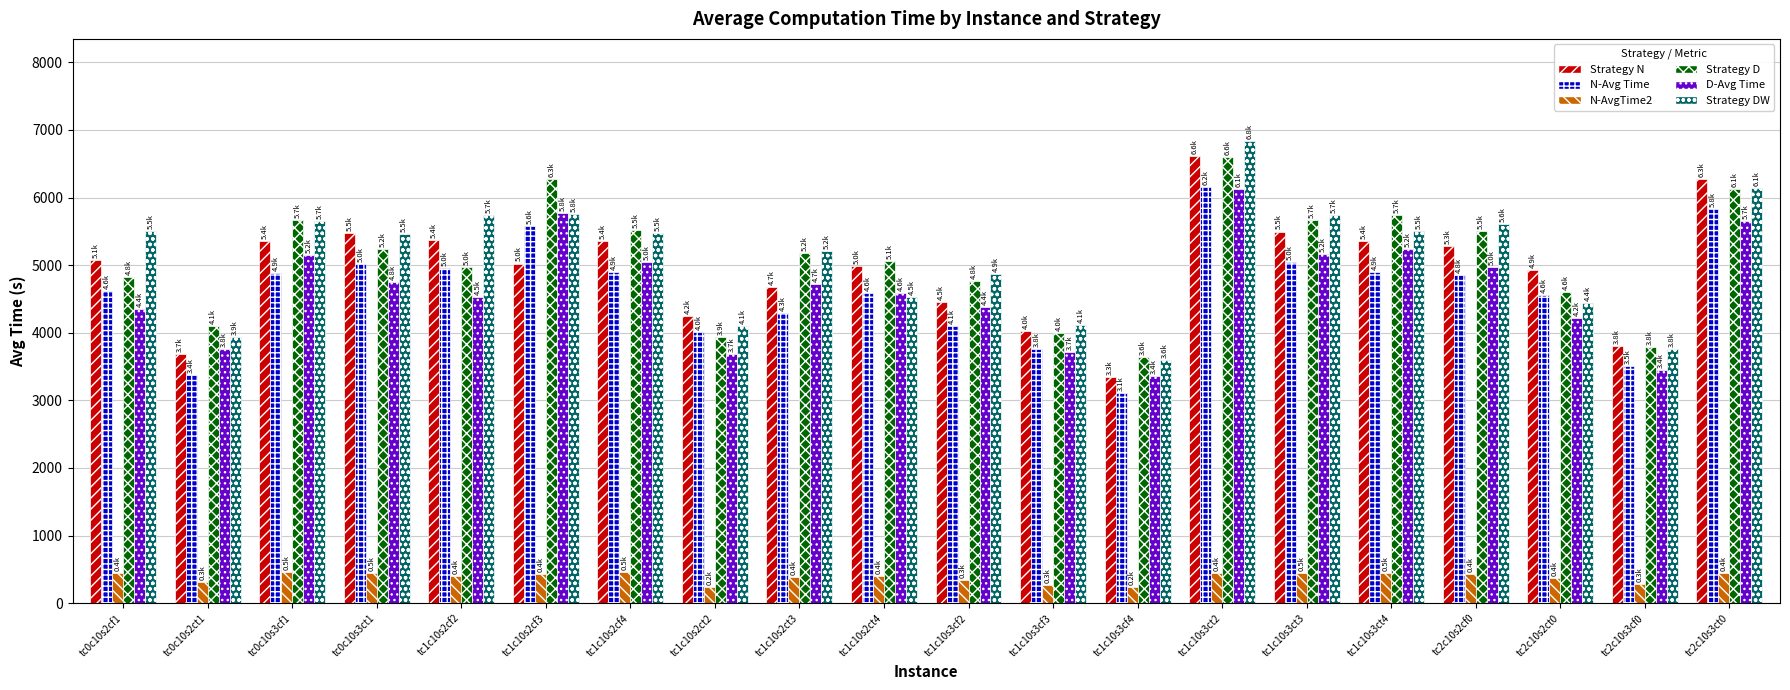

What is the minimum value for N-AvgTime2?

233.2